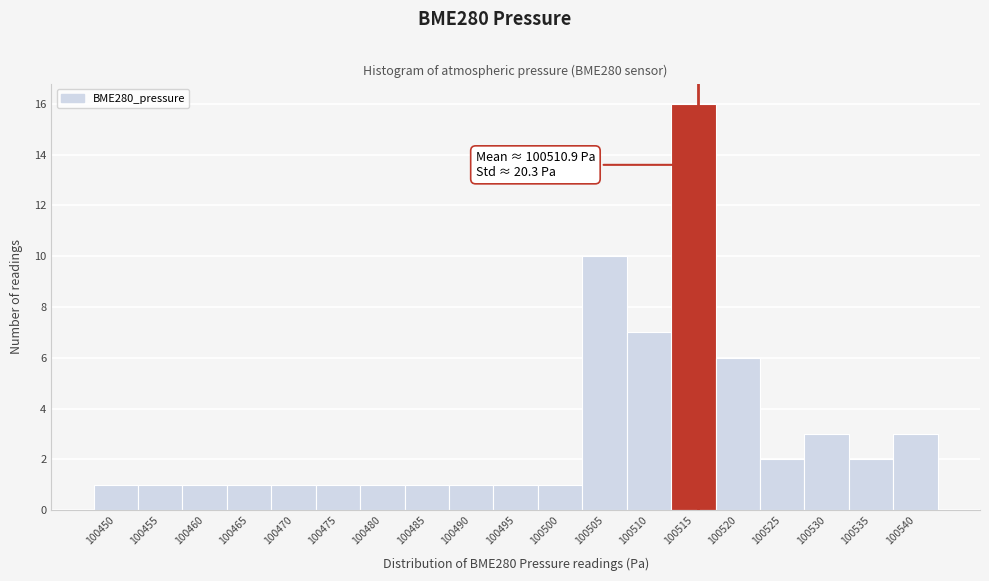

Reading right to left, extract all data points from this chart.

3	2	3	2	6	16	7	10	1	1	1	1	1	1	1	1	1	1	1